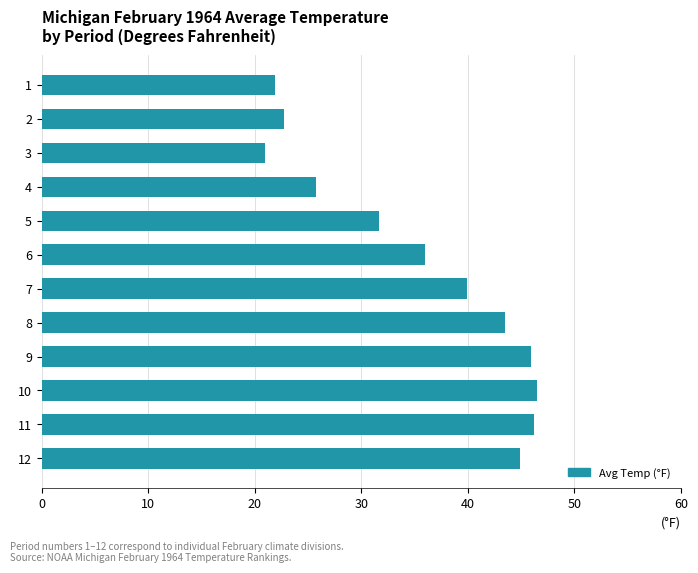

Count the number of categories in the chart.

12